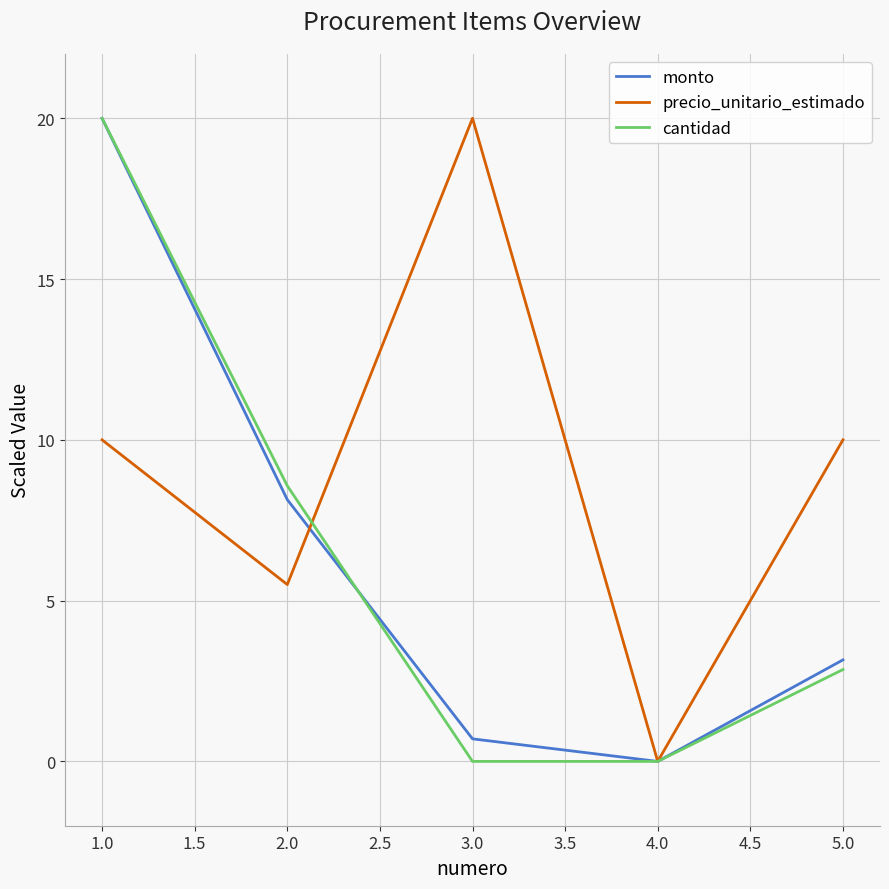

The monto series shows 2.7 at 2.0. True or false?

False